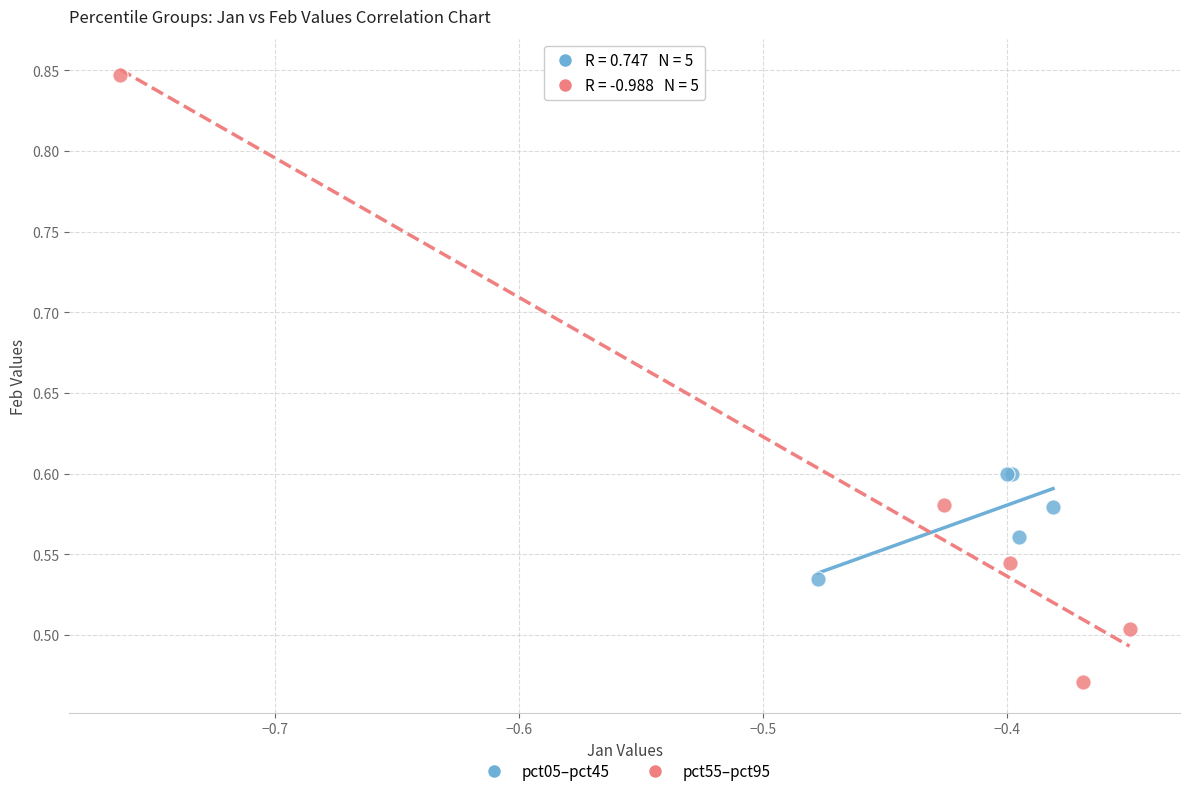

Which series reaches the maximum Y coordinate?

pct55–pct95